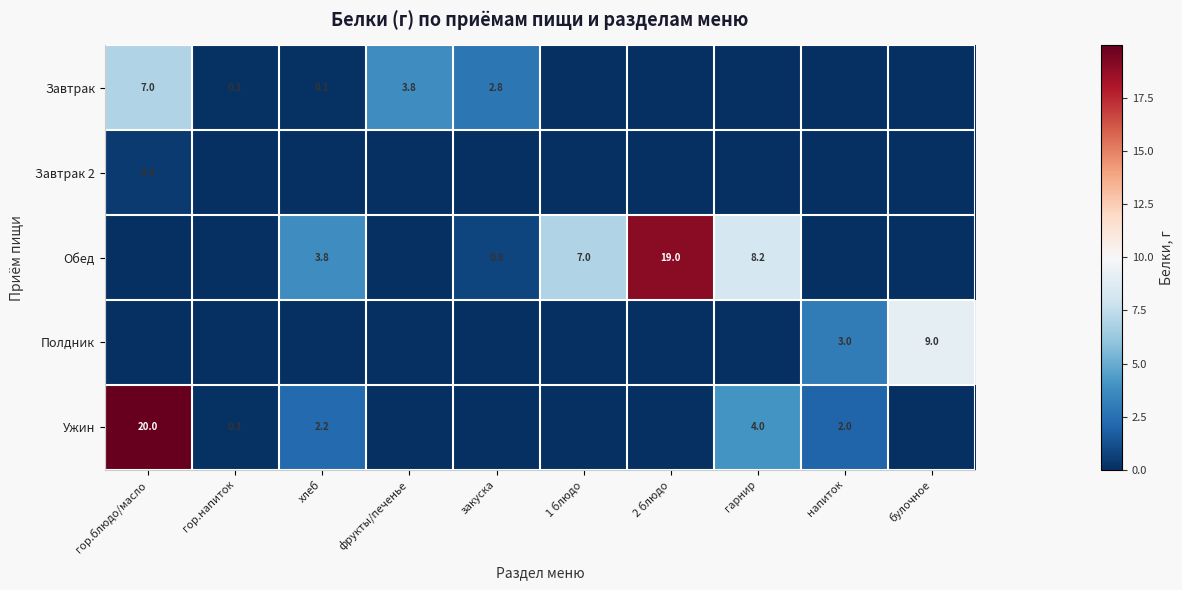

True or false: Ужин has a value of 2.0 at напиток.

True